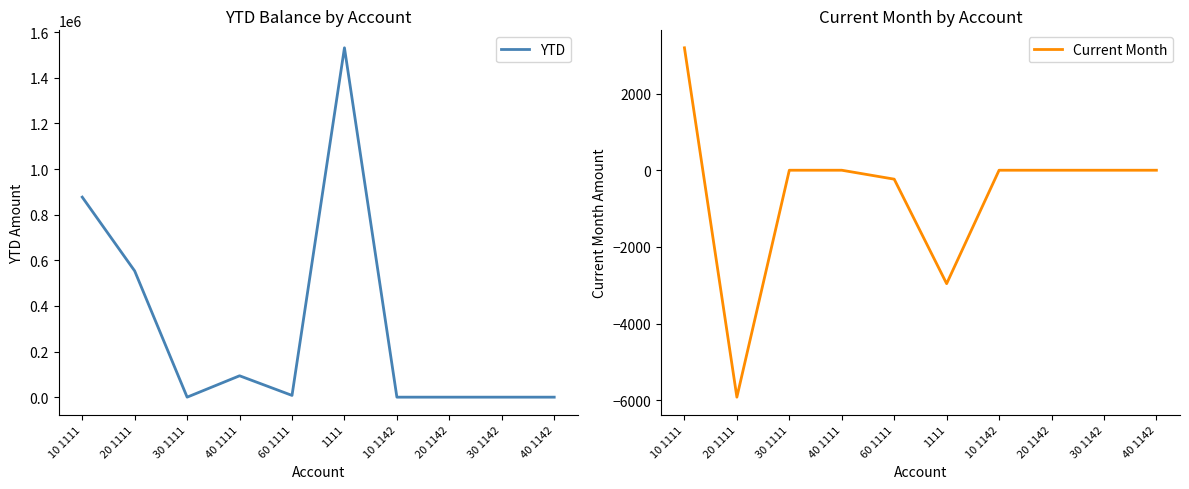

How many interior local valleys does the Current Month series have?

2